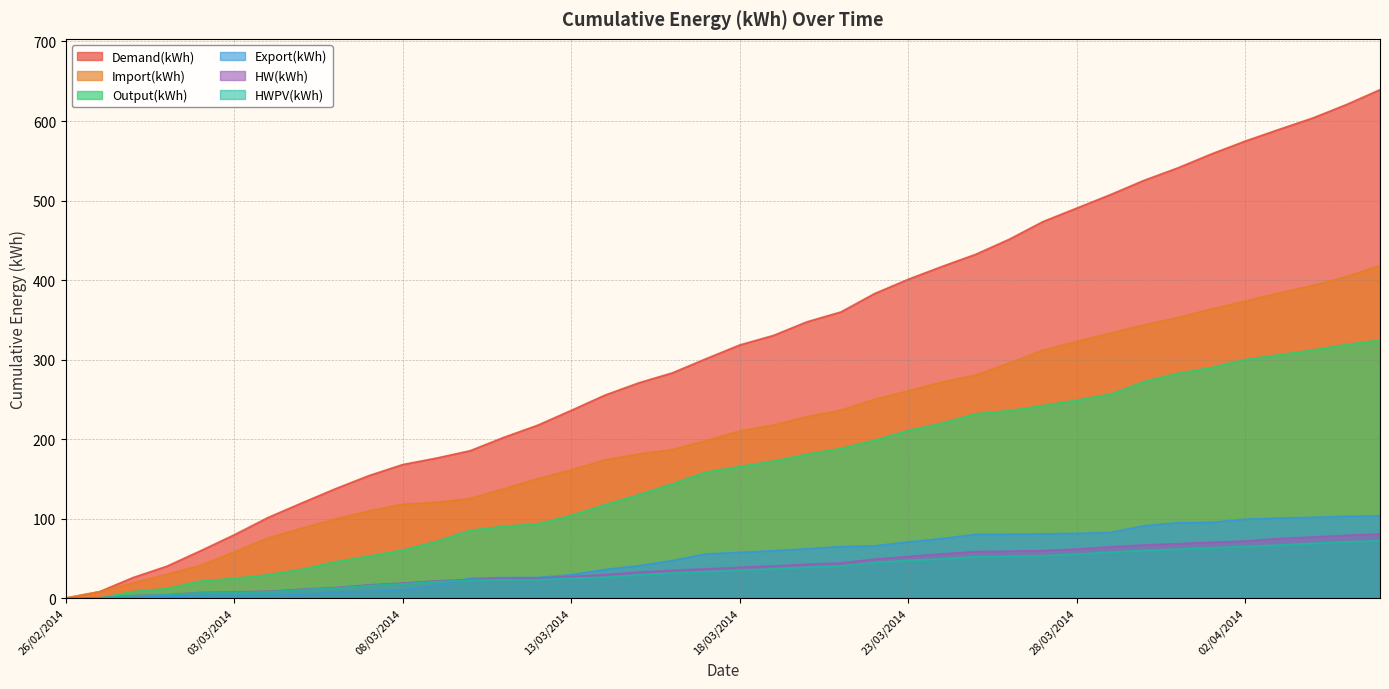

How many positive values does the Demand(kWh) series have?

39